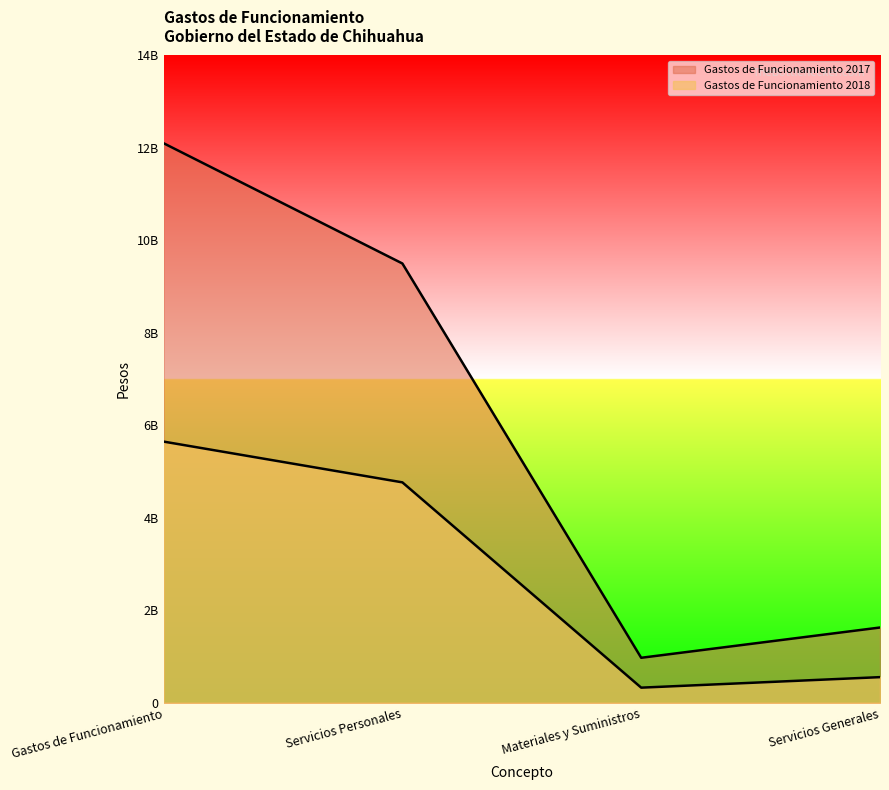

True or false: Gastos de Funcionamiento 2018 has more than 2 points higher than both neighbors.

False